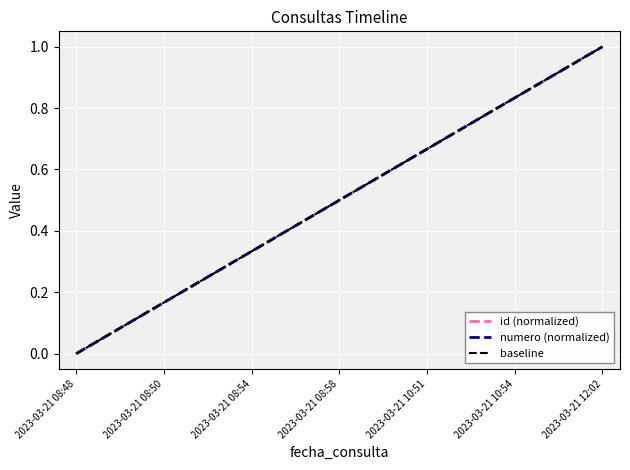

What is the label of the 3rd point from the left?

2023-03-21 08:54